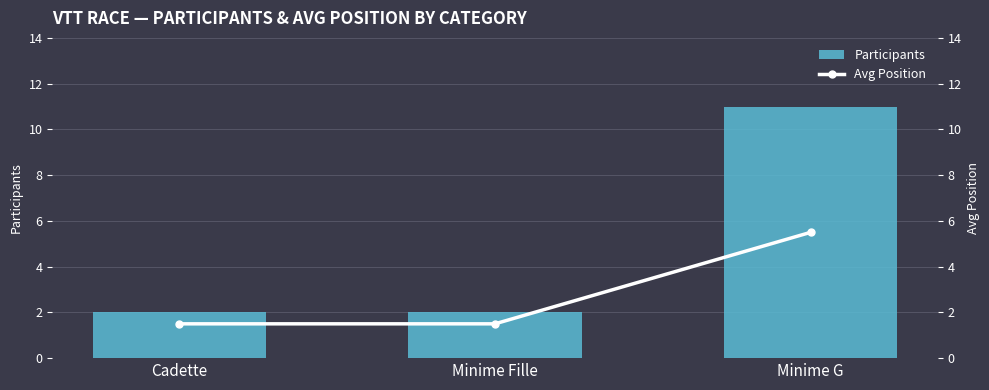

Which label corresponds to the largest value in the chart?

Minime G